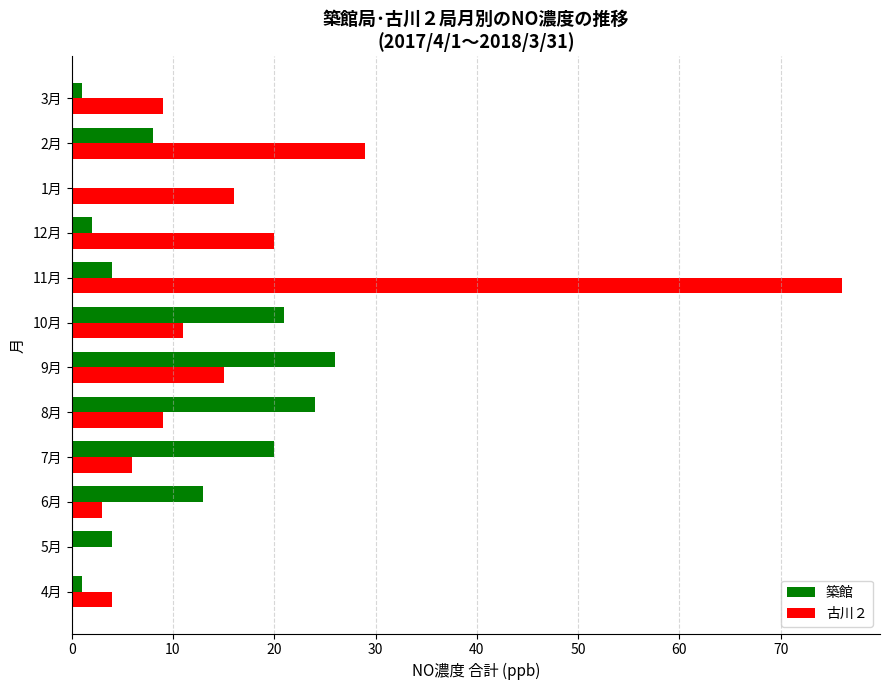

Which series changed the most between 8月 and 3月?

築館